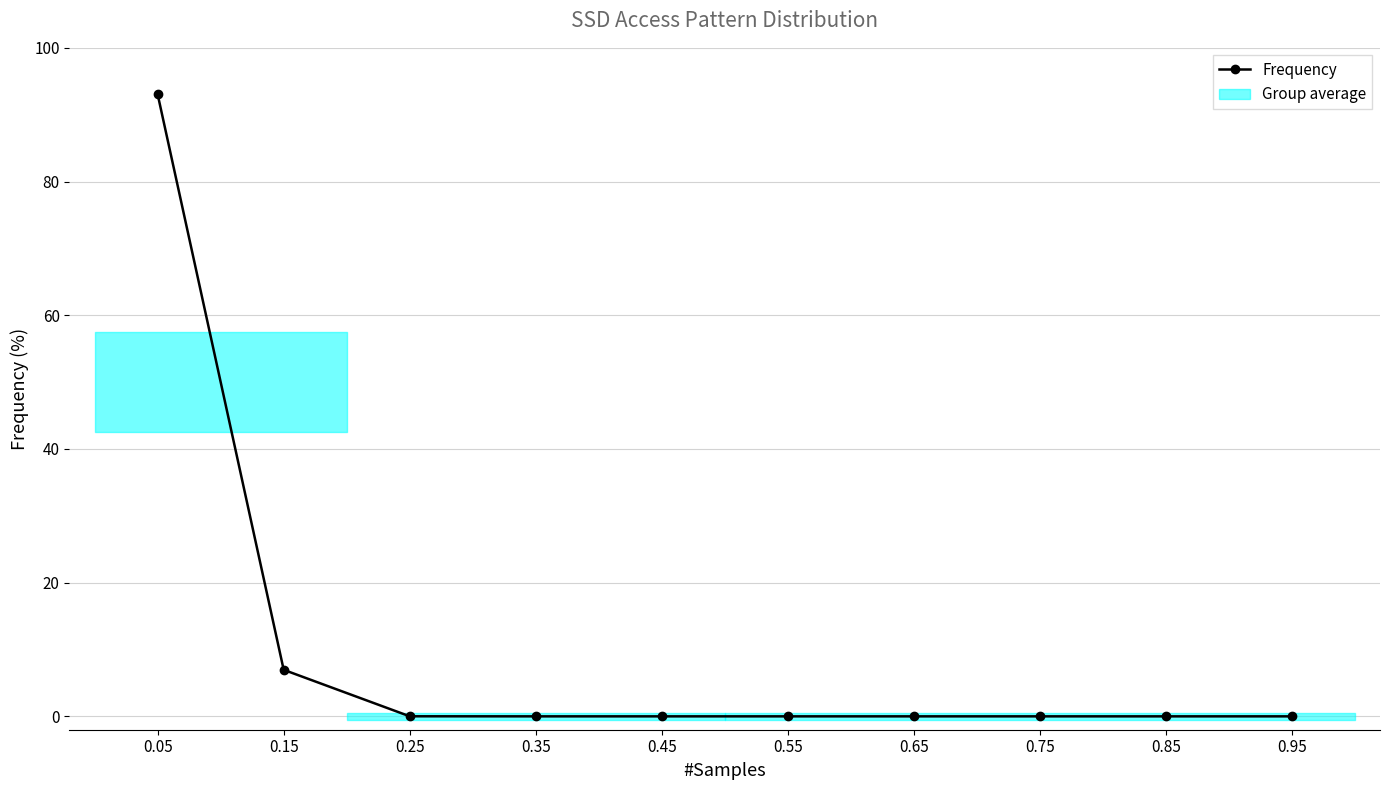

The value at 0.15 is 10.4. True or false?

False